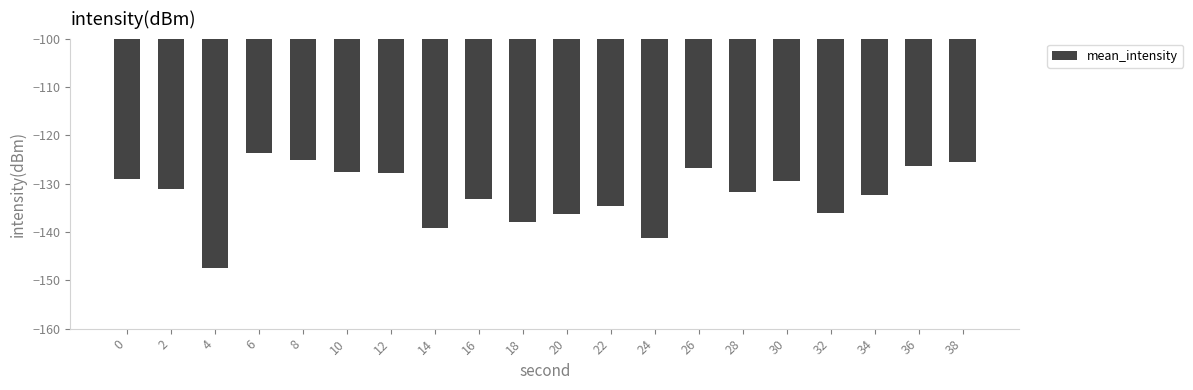

What is the change in value from 10 to 14?

-11.6